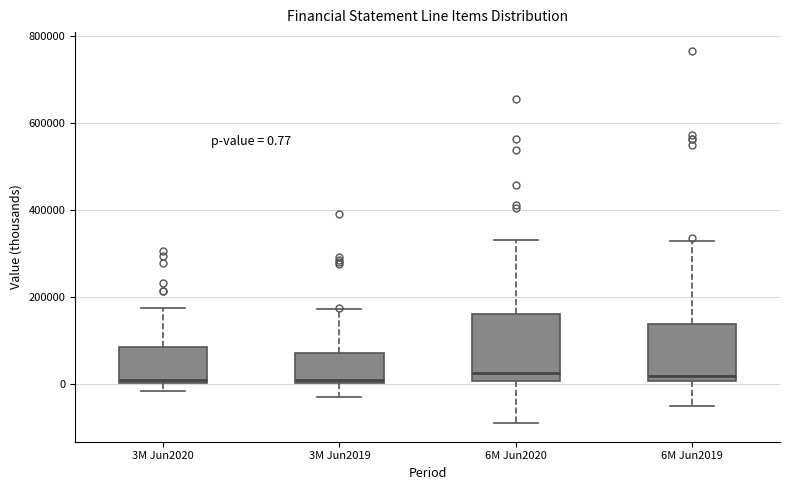

Which box is the tallest, from its lower edge to its upper edge?

6M Jun2020